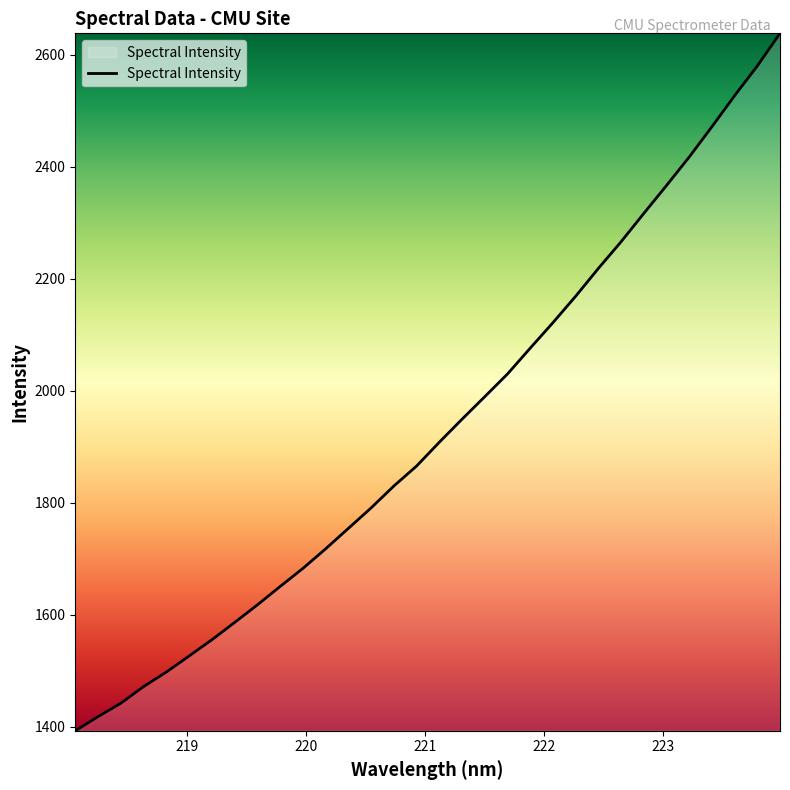

What is the difference between the maximum and minimum values?

1245.1